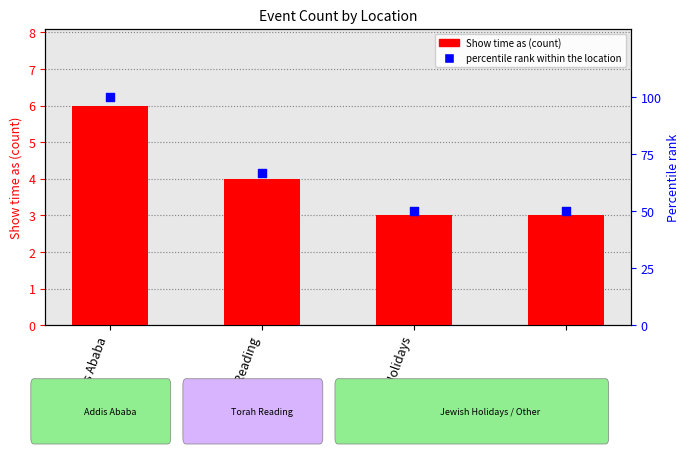

Which series has the largest total across all categories?

percentile rank within the location